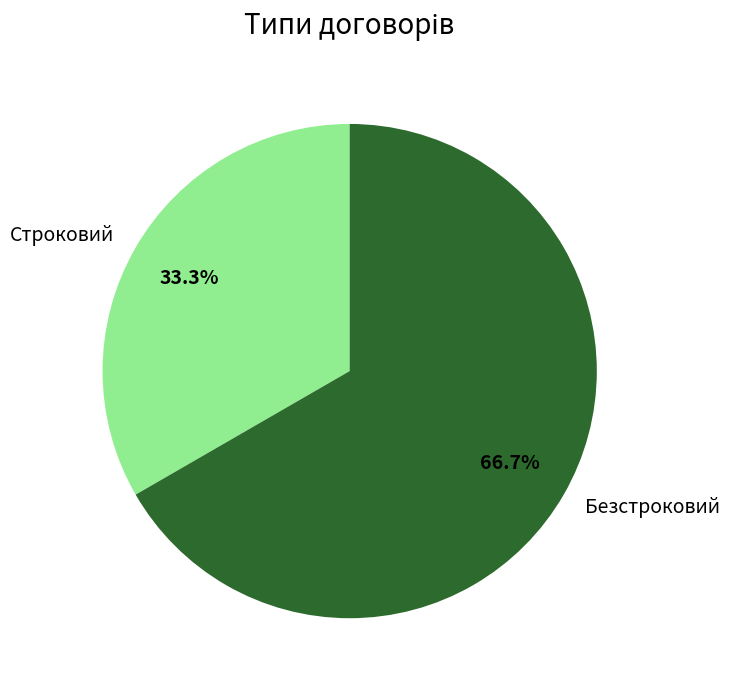

Rank the categories by value from lowest to highest.

Строковий, Безстроковий